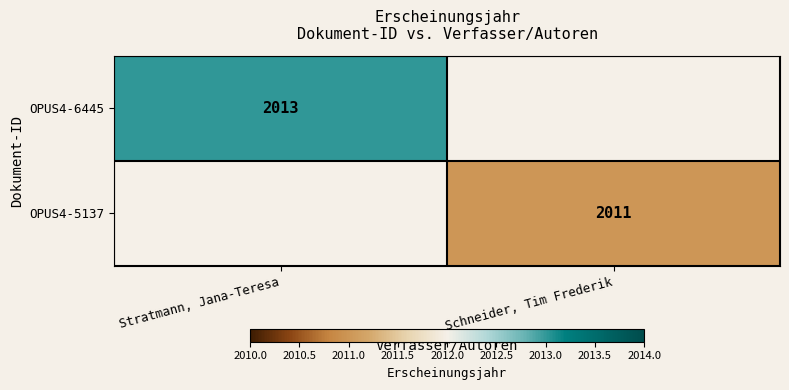

Is it true that OPUS4-6445 equals 2013 at Stratmann, Jana-Teresa?

True